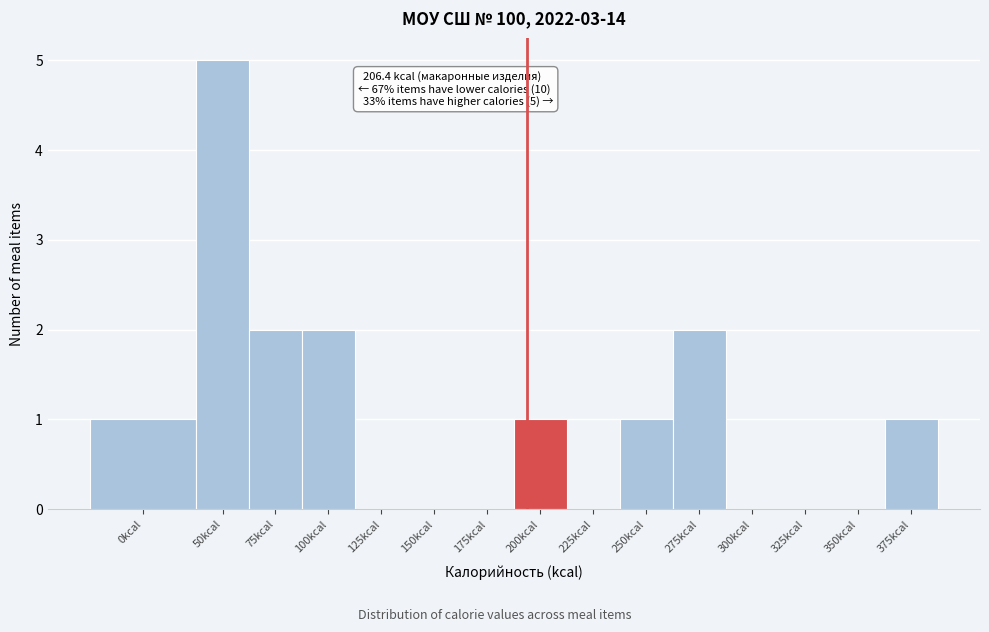

Reading left to right, extract all data points from this chart.

0kcal=1	50kcal=5	75kcal=2	100kcal=2	125kcal=0	150kcal=0	175kcal=0	200kcal=1	225kcal=0	250kcal=1	275kcal=2	300kcal=0	325kcal=0	350kcal=0	375kcal=1